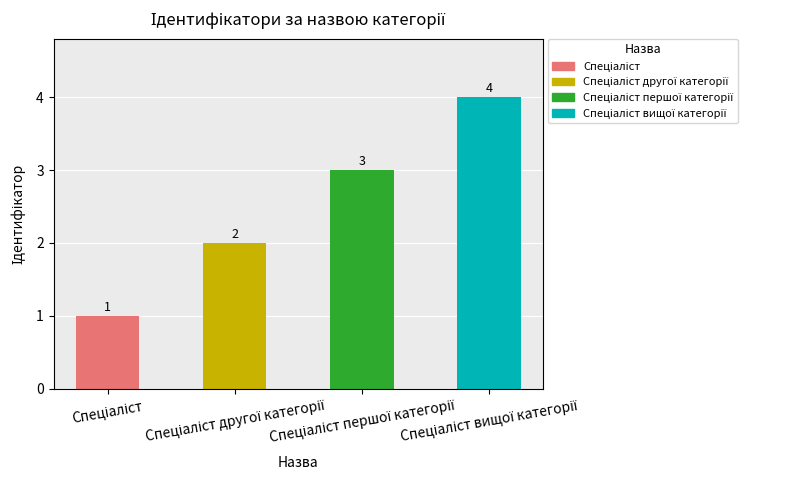

What is the value of the 3rd bar from the left?

3